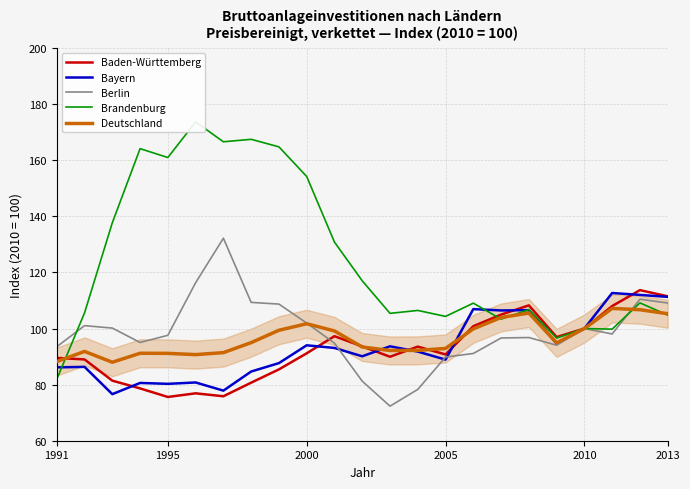

True or false: Bayern has a value of 80.3 at 1995.

True